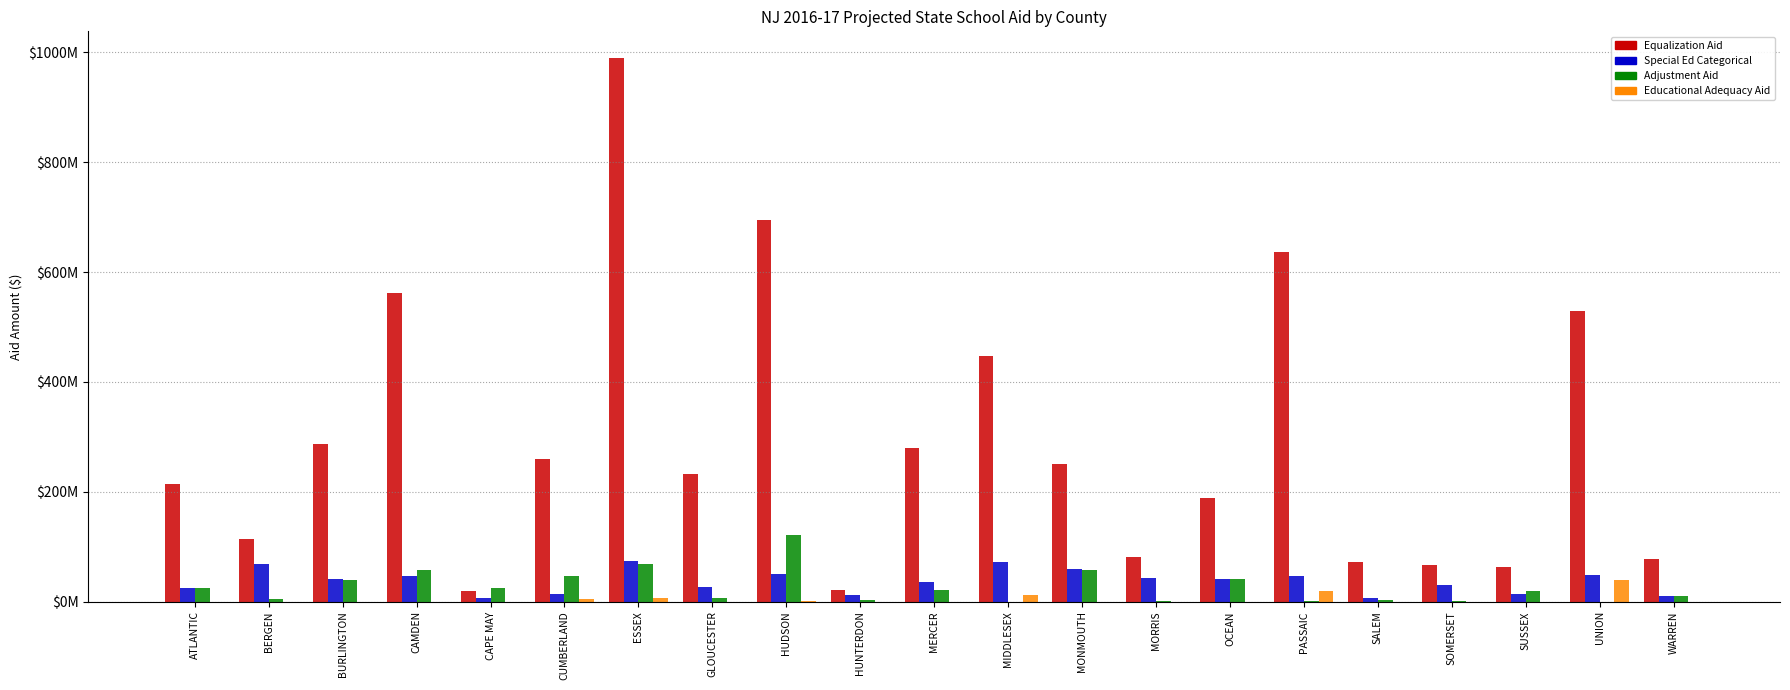

What is the maximum value for Educational Adequacy Aid?

39530241